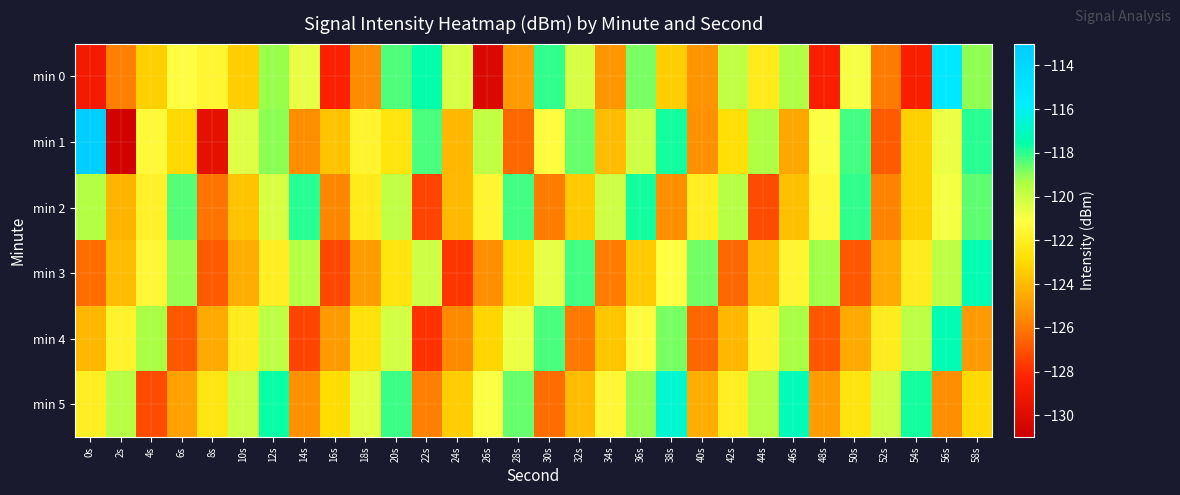

Reading left to right, list all the values displayed in this chart.

min 0: 0s=-128.9	2s=-125.8	4s=-123.3	6s=-121.2	8s=-121.6	10s=-123.3	12s=-119.1	14s=-120.7	16s=-128.4	18s=-125.5	20s=-118.3	22s=-117.5	24s=-120.3	26s=-130.3	28s=-125.0	30s=-118.0	32s=-120.3	34s=-125.2	36s=-118.8	38s=-123.4	40s=-125.2	42s=-119.8	44s=-122.2	46s=-119.5	48s=-128.6	50s=-120.9	52s=-125.9	54s=-128.6	56s=-115.3	58s=-119.0
min 1: 0s=-113.2	2s=-130.7	4s=-121.4	6s=-123.0	8s=-129.7	10s=-120.4	12s=-119.0	14s=-125.4	16s=-123.7	18s=-121.7	20s=-122.5	22s=-118.3	24s=-124.1	26s=-119.8	28s=-126.4	30s=-121.2	32s=-118.6	34s=-123.9	36s=-120.1	38s=-117.7	40s=-125.3	42s=-122.8	44s=-119.4	46s=-124.6	48s=-121.0	50s=-118.2	52s=-126.8	54s=-123.3	56s=-120.7	58s=-117.9
min 2: 0s=-119.5	2s=-124.2	4s=-121.8	6s=-118.4	8s=-126.1	10s=-123.7	12s=-120.3	14s=-117.9	16s=-125.6	18s=-122.2	20s=-119.8	22s=-127.4	24s=-124.0	26s=-121.6	28s=-118.2	30s=-125.9	32s=-123.5	34s=-120.1	36s=-117.7	38s=-125.4	40s=-122.0	42s=-119.6	44s=-127.2	46s=-123.8	48s=-121.4	50s=-118.0	52s=-125.7	54s=-123.3	56s=-120.9	58s=-118.5
min 3: 0s=-126.3	2s=-123.9	4s=-121.5	6s=-119.1	8s=-126.8	10s=-124.4	12s=-122.0	14s=-119.6	16s=-127.3	18s=-124.9	20s=-122.5	22s=-120.1	24s=-127.8	26s=-125.4	28s=-123.0	30s=-120.6	32s=-118.2	34s=-125.9	36s=-123.5	38s=-121.1	40s=-118.7	42s=-126.4	44s=-124.0	46s=-121.6	48s=-119.2	50s=-126.9	52s=-124.5	54s=-122.1	56s=-119.7	58s=-117.3
min 4: 0s=-124.1	2s=-121.7	4s=-119.3	6s=-126.9	8s=-124.5	10s=-122.1	12s=-119.7	14s=-127.4	16s=-125.0	18s=-122.6	20s=-120.2	22s=-127.9	24s=-125.5	26s=-123.1	28s=-120.7	30s=-118.3	32s=-126.0	34s=-123.6	36s=-121.2	38s=-118.8	40s=-126.5	42s=-124.1	44s=-121.7	46s=-119.3	48s=-126.9	50s=-124.5	52s=-122.1	54s=-119.7	56s=-117.3	58s=-125.0
min 5: 0s=-122.0	2s=-119.6	4s=-127.2	6s=-124.8	8s=-122.4	10s=-120.0	12s=-117.6	14s=-125.3	16s=-122.9	18s=-120.5	20s=-118.1	22s=-125.8	24s=-123.4	26s=-121.0	28s=-118.6	30s=-126.3	32s=-123.9	34s=-121.5	36s=-119.1	38s=-116.7	40s=-124.4	42s=-122.0	44s=-119.6	46s=-117.2	48s=-124.9	50s=-122.5	52s=-120.1	54s=-117.7	56s=-125.4	58s=-123.0